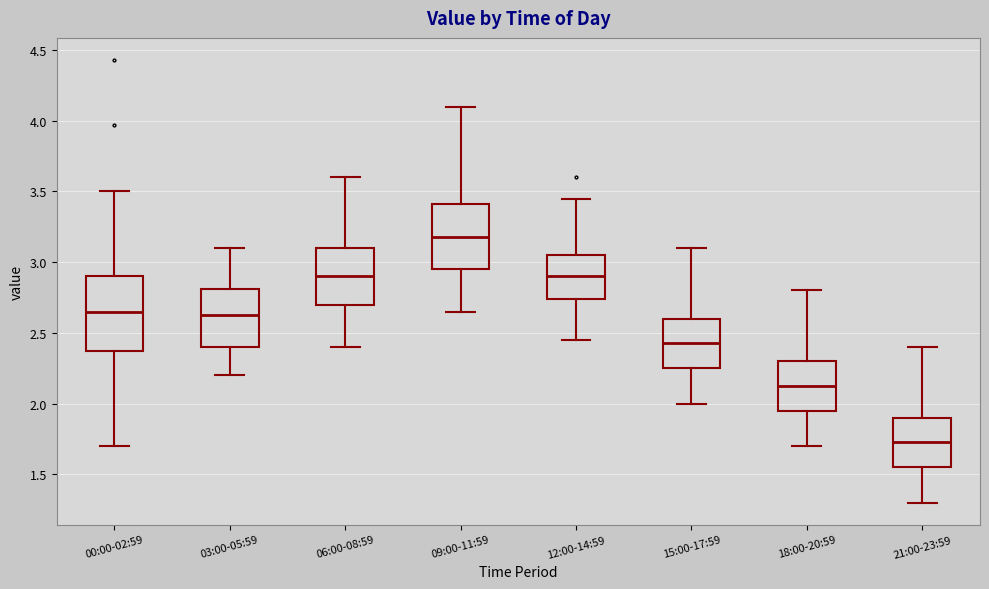

Reading left to right, transcribe this box plot: for each box, give where its median line is, the range the box spans, and where its two whiskers end, as read against the y-axis. The values are not printed on the chart, so give them approximately, as read against the axis.

00:00-02:59: median 2.65, box 2.40 to 2.90, whiskers 1.70 to 3.50
03:00-05:59: median 2.65, box 2.40 to 2.80, whiskers 2.20 to 3.10
06:00-08:59: median 2.90, box 2.70 to 3.10, whiskers 2.40 to 3.60
09:00-11:59: median 3.20, box 2.95 to 3.40, whiskers 2.65 to 4.10
12:00-14:59: median 2.90, box 2.75 to 3.05, whiskers 2.45 to 3.45
15:00-17:59: median 2.45, box 2.25 to 2.60, whiskers 2.00 to 3.10
18:00-20:59: median 2.15, box 1.95 to 2.30, whiskers 1.70 to 2.80
21:00-23:59: median 1.75, box 1.55 to 1.90, whiskers 1.30 to 2.40